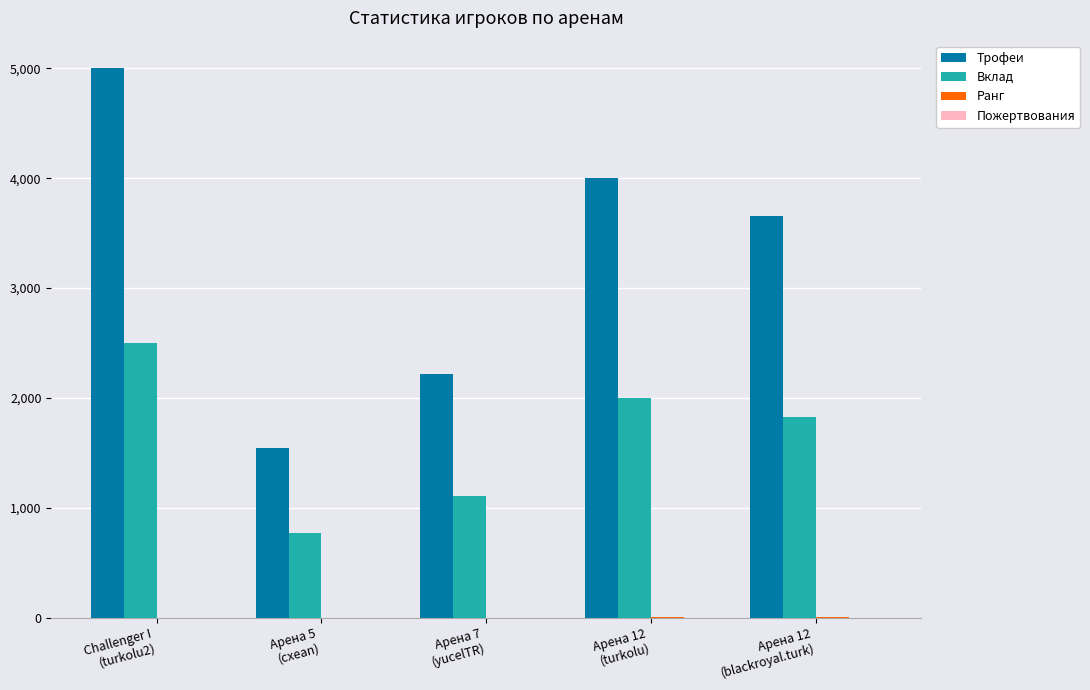

Where does the Трофеи series first go above 3659?

Challenger I
(turkolu2)